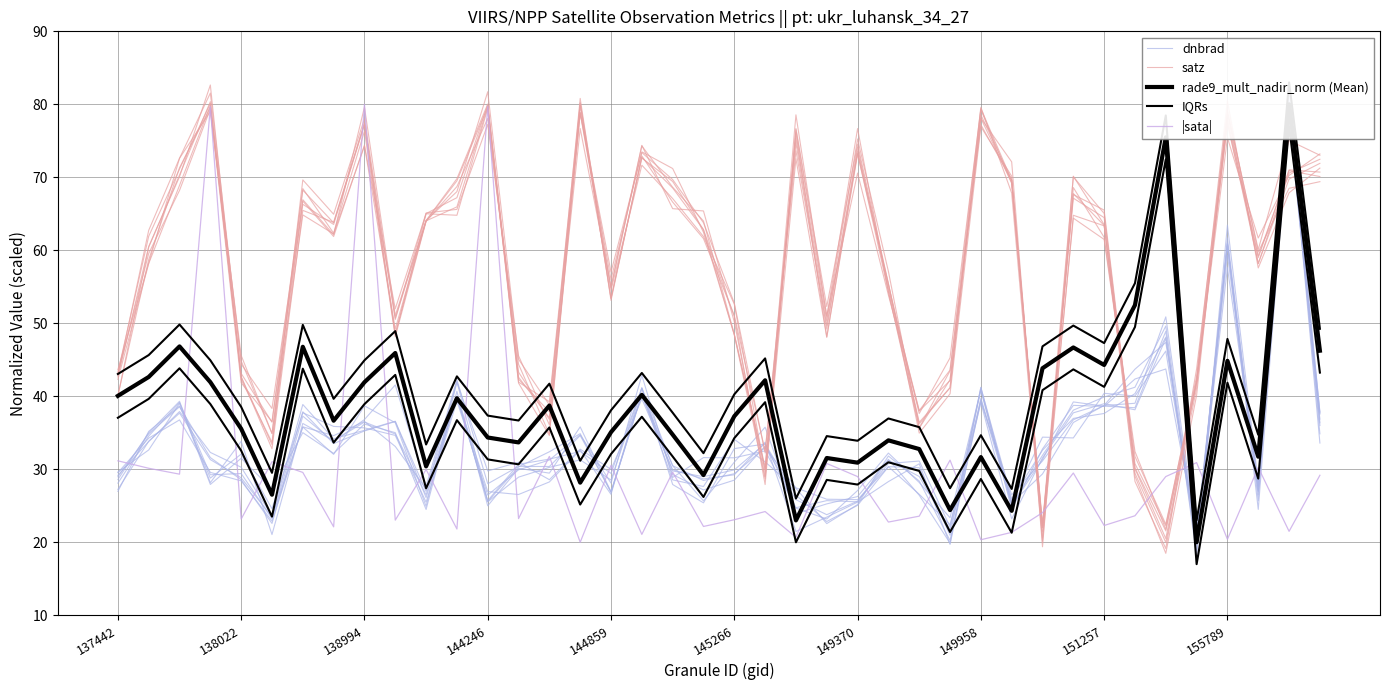

What is the minimum value shown in the chart?

17.0